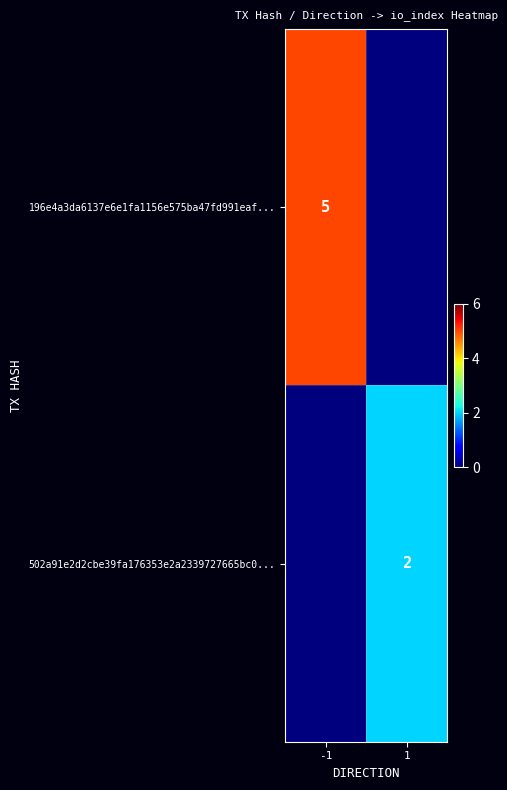

Is it true that 196e4a3da6137e6e1fa1156e575ba47fd991eaf... equals 8 at -1?

False